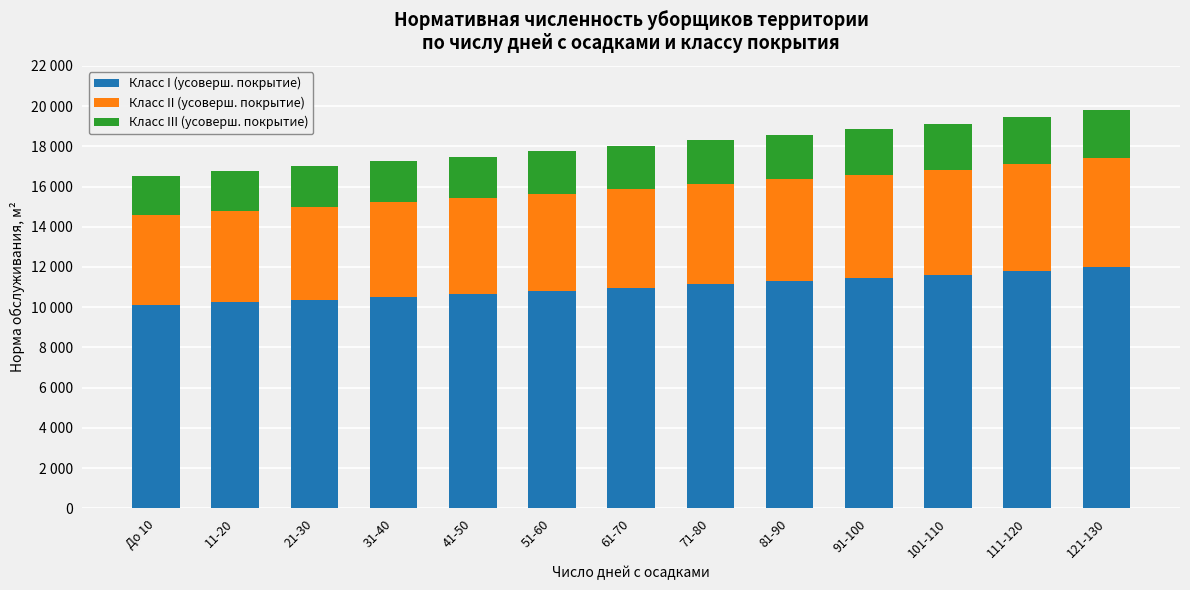

Are the bars grouped side by side (vs. stacked)?

No